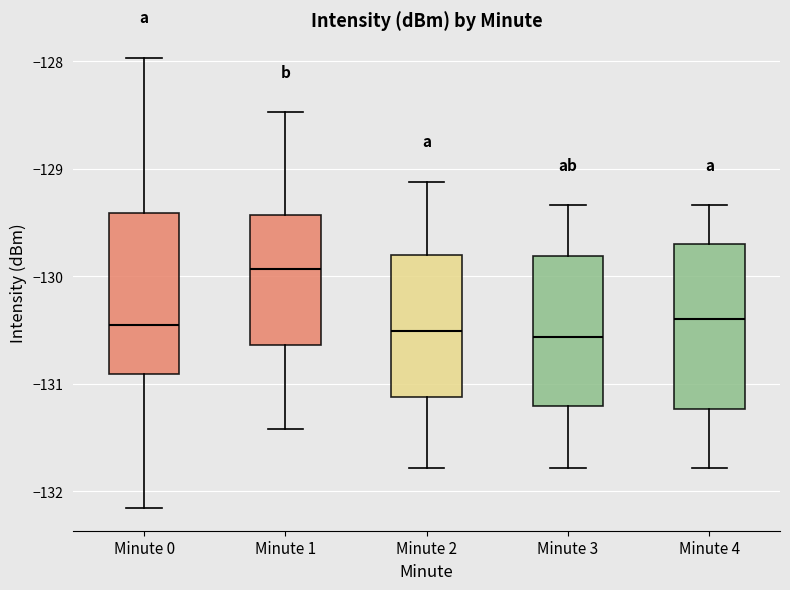

Reading left to right, read every box against the y-axis: the position of its median line, the range the box covers, and the ends of its whiskers. The values are not printed on the chart, so give them approximately, as read against the axis.

Minute 0: median -130.4, box -130.9 to -129.4, whiskers -132.2 to -128.0
Minute 1: median -129.9, box -130.6 to -129.4, whiskers -131.4 to -128.5
Minute 2: median -130.5, box -131.1 to -129.8, whiskers -131.8 to -129.1
Minute 3: median -130.6, box -131.2 to -129.8, whiskers -131.8 to -129.3
Minute 4: median -130.4, box -131.2 to -129.7, whiskers -131.8 to -129.3